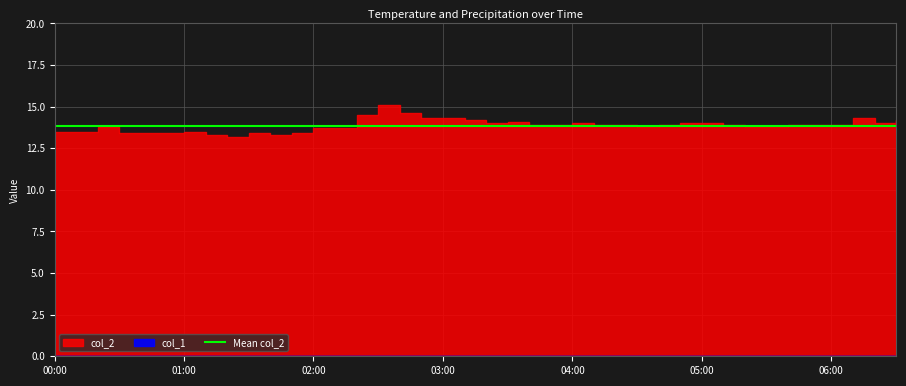

At which category does col_2 reach its first local peak?

2